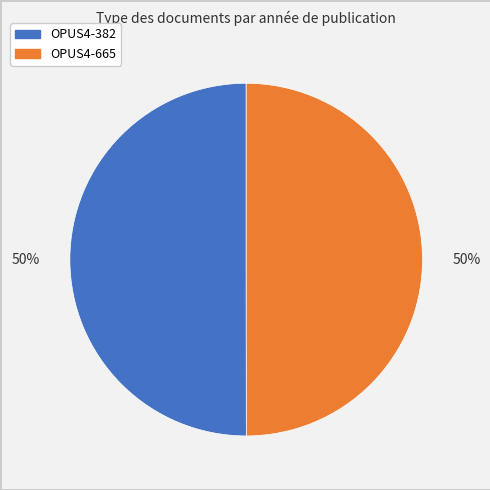

How many slices are in this pie chart?

2